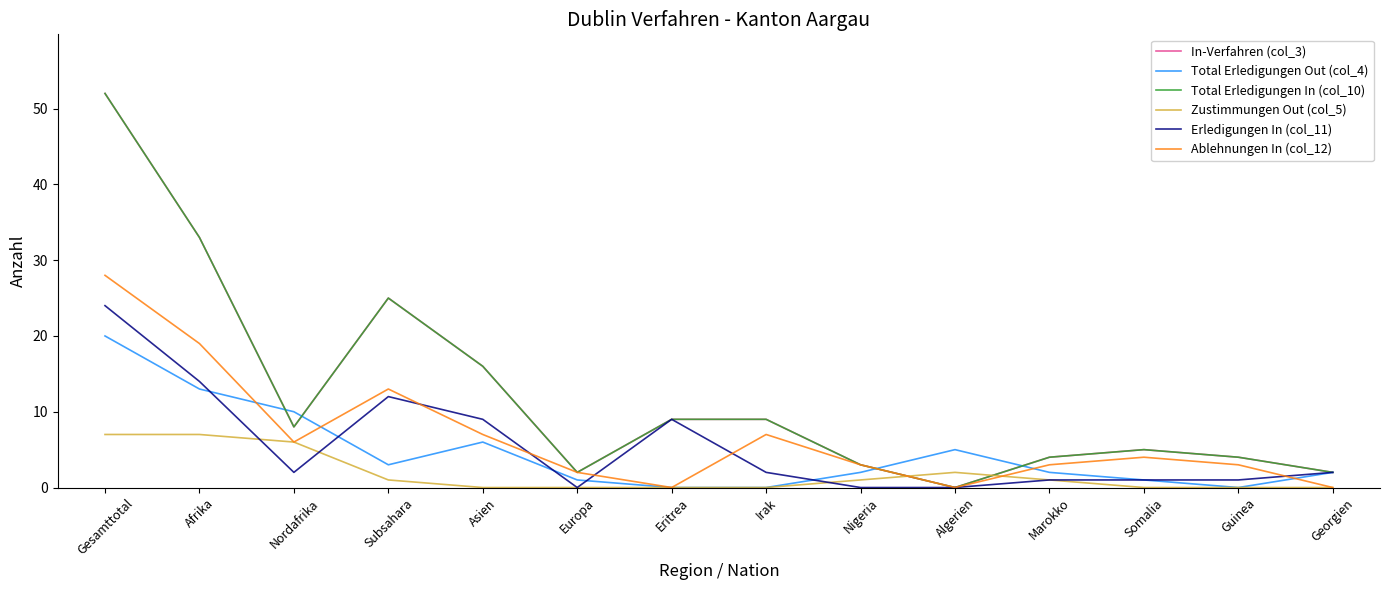

How many lines are shown in the chart?

6